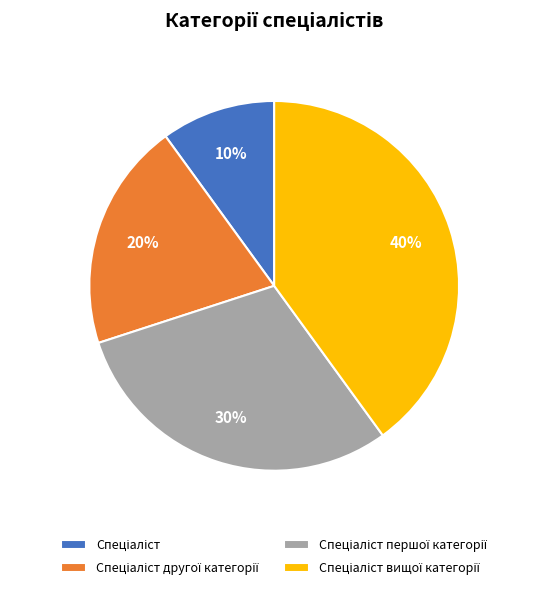

Is there any slice that represents more than half of the pie?

No